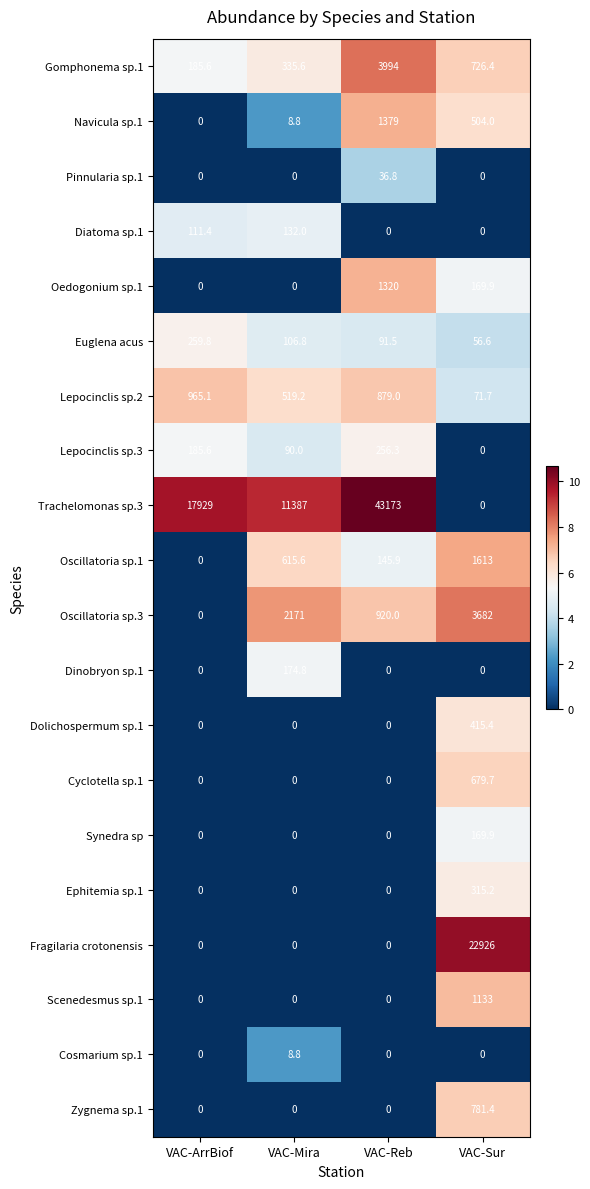

What is the difference between the highest and lowest values at VAC-Sur?

22926.0